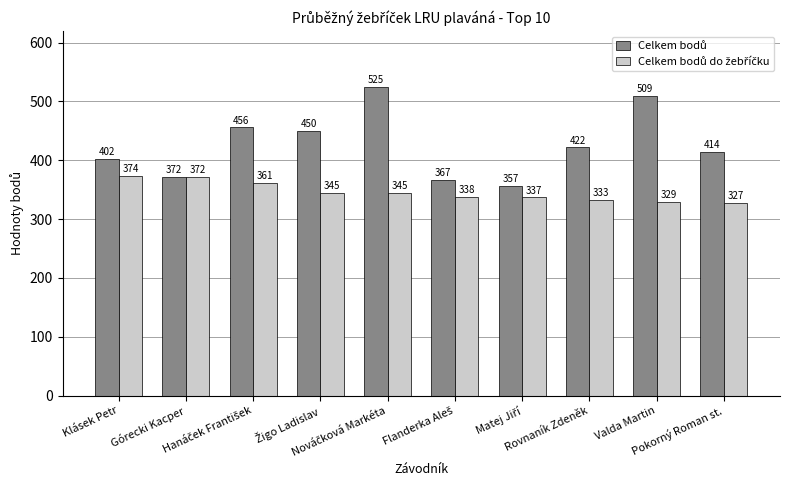

What is the smallest value displayed?

327